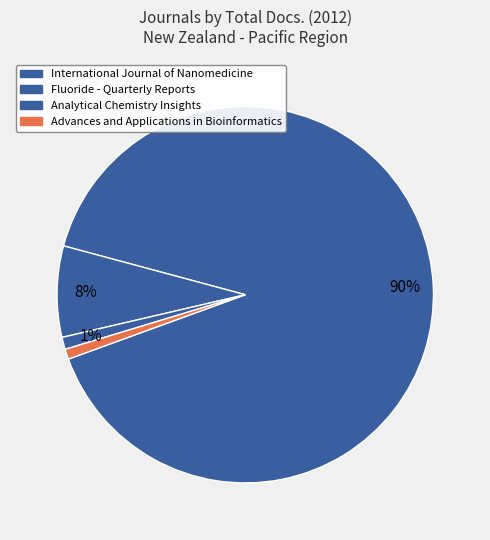

What percentage do Advances and Applications in Bioinformatics and Fluoride - Quarterly Reports together represent?

8.7%